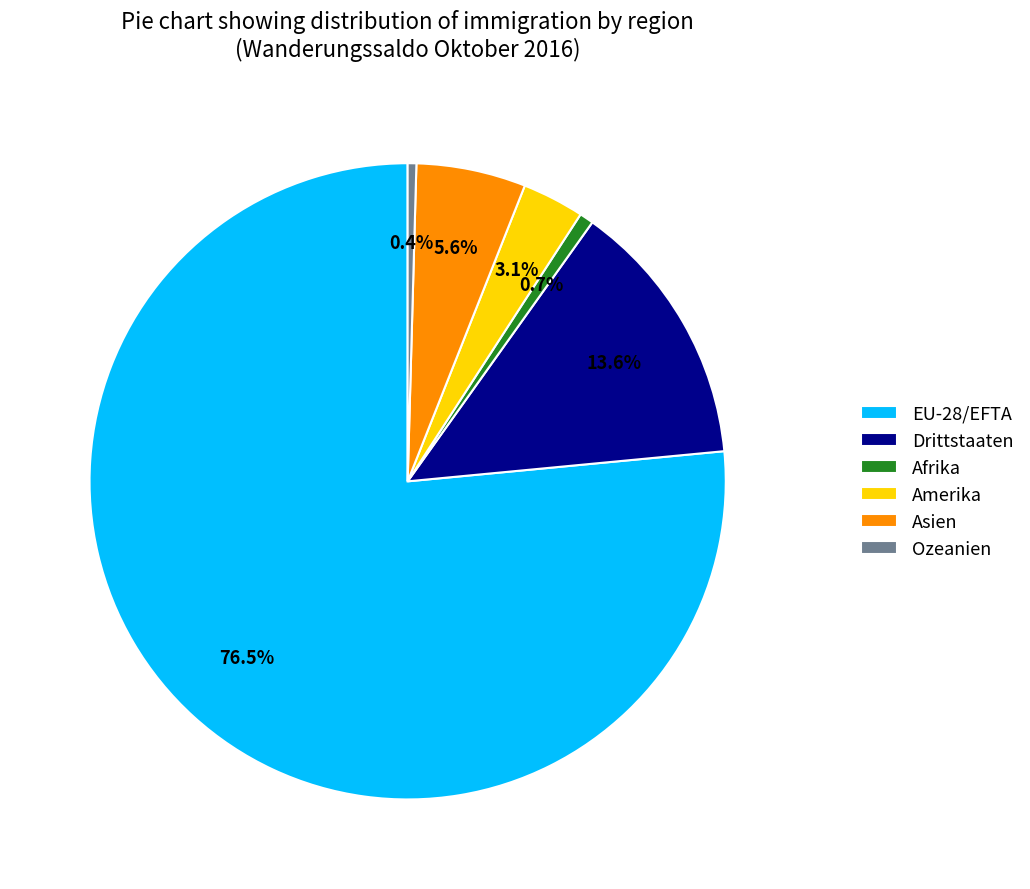

What is the largest slice in the pie chart?

EU-28/EFTA